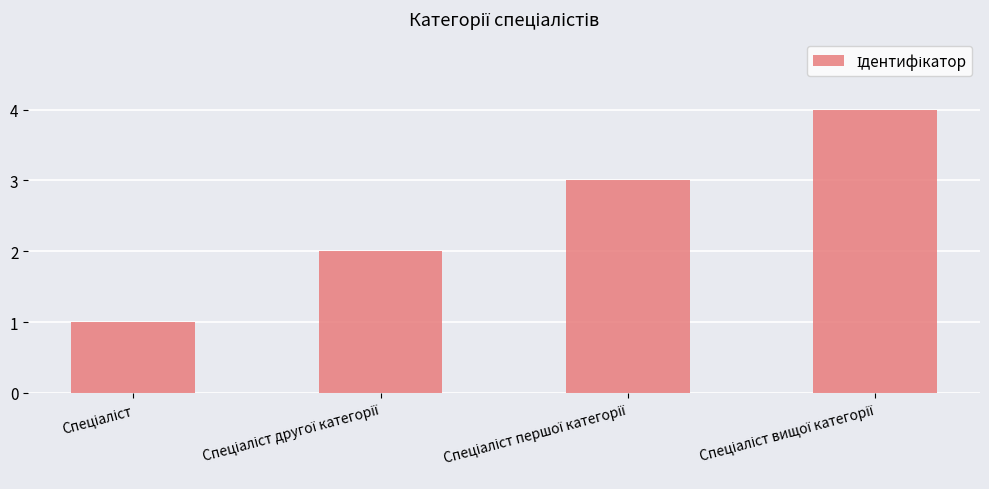

What is the difference between the maximum and minimum values?

3